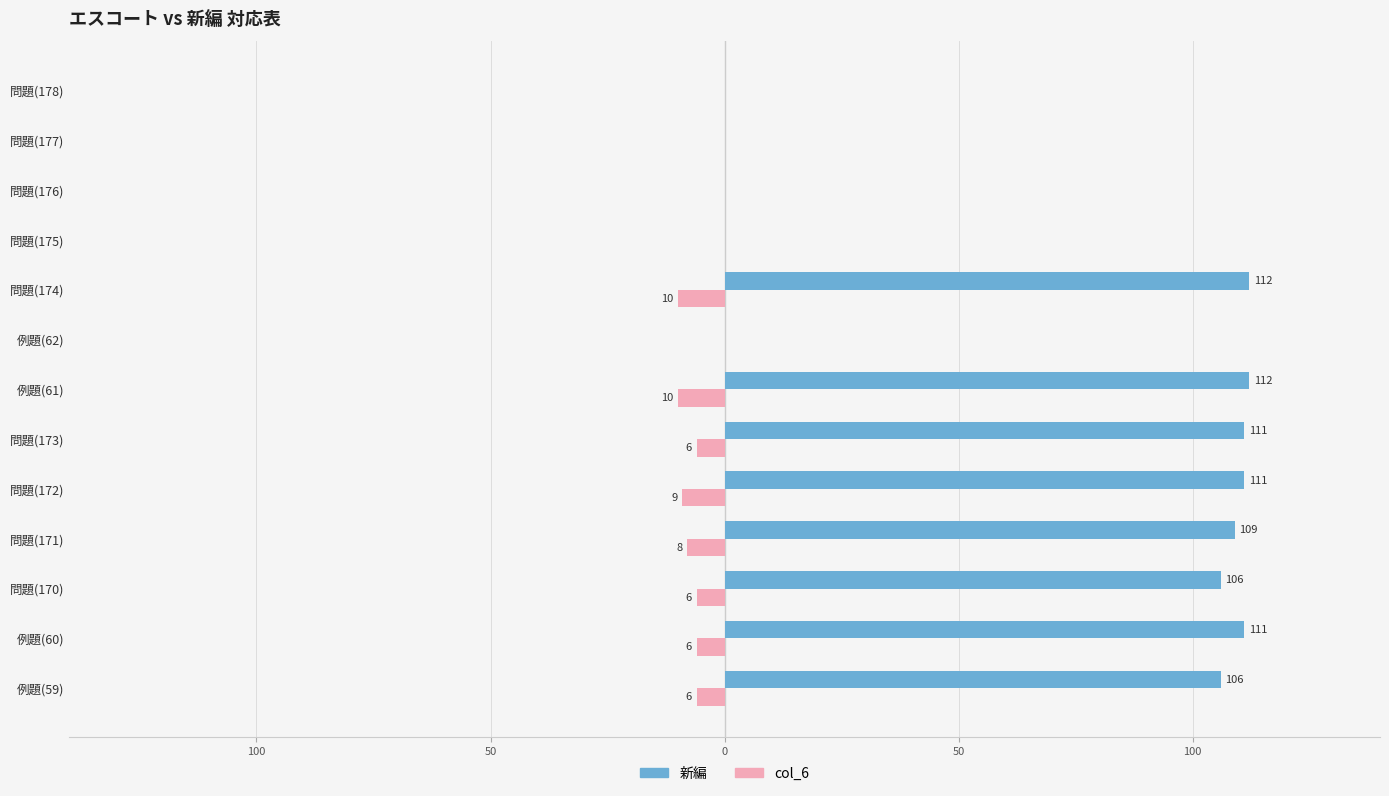

What are all the series names shown in the legend?

新編, col_6